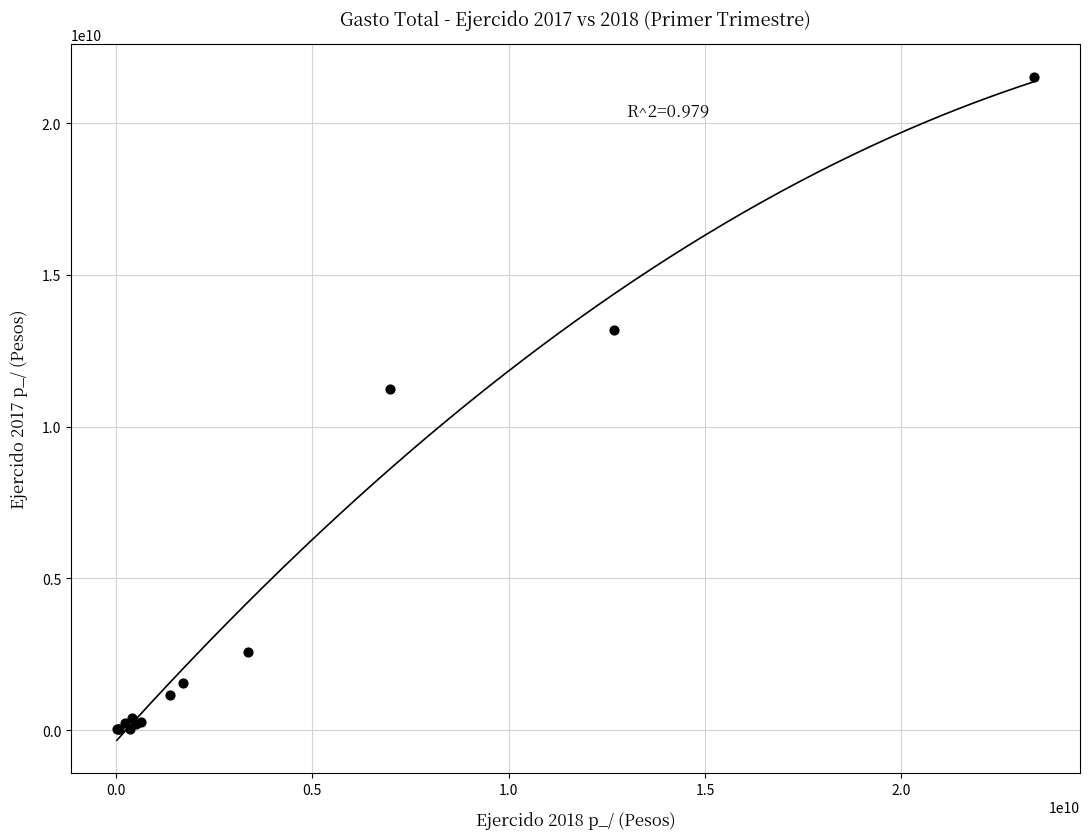

What Y value in the scatter plot is closest to 10772428281?

11233934138.6